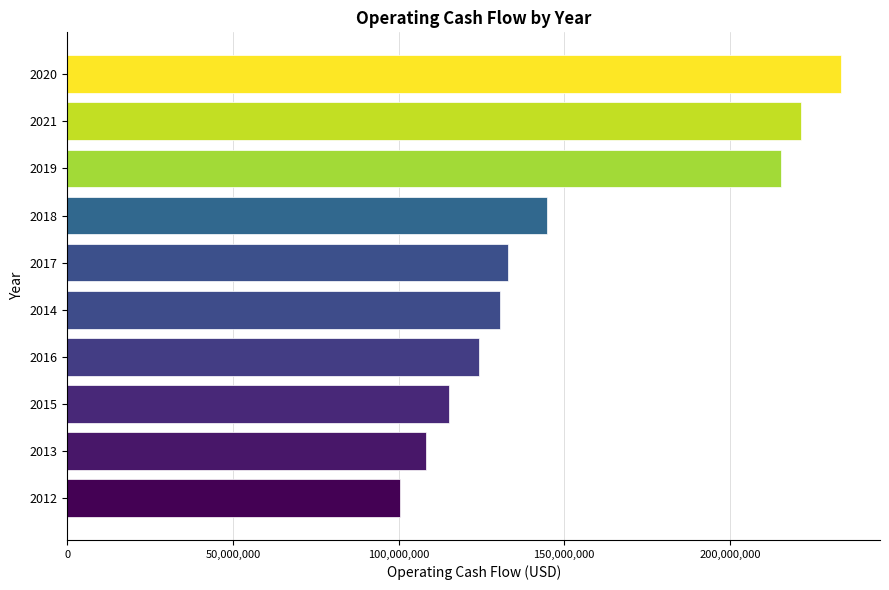

The value at 2020 is 77272388. True or false?

False